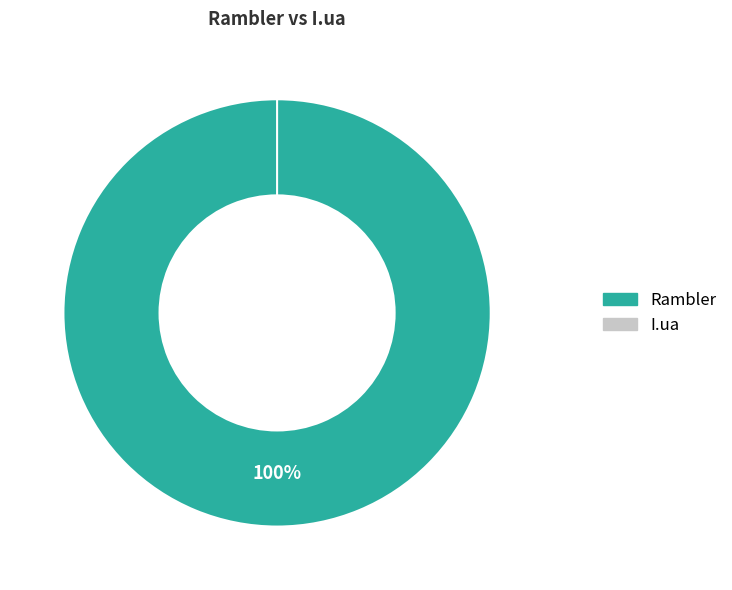

Which slice is the smallest?

I.ua